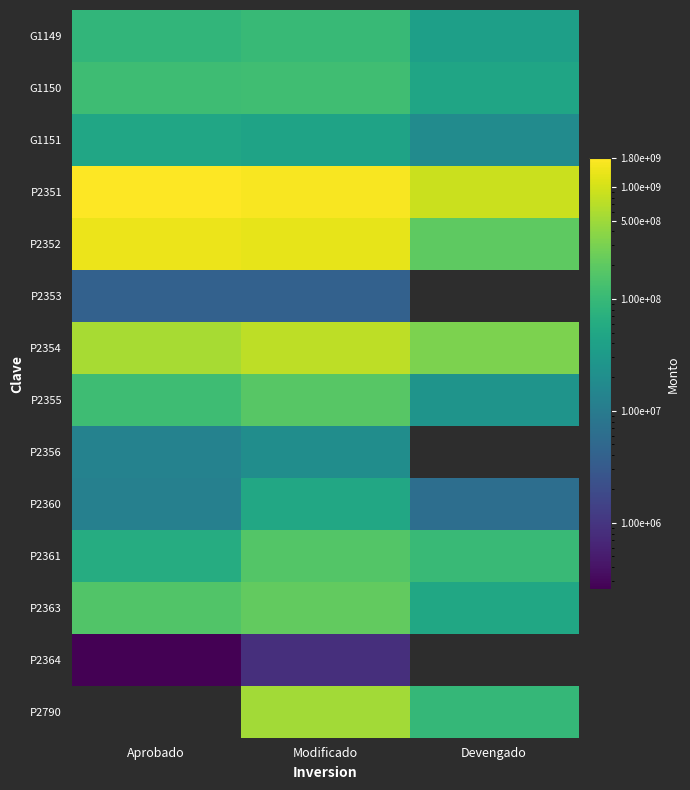

At which category is the sum across all series the highest?

Modificado